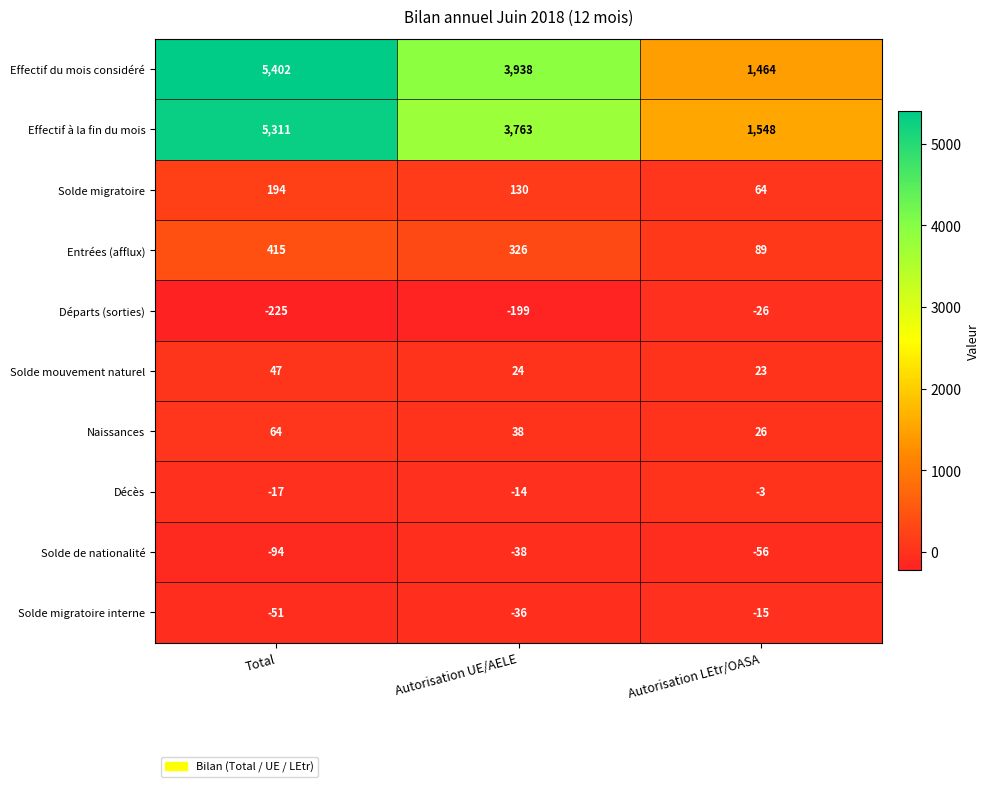

Is it true that Décès equals -8 at Autorisation UE/AELE?

False